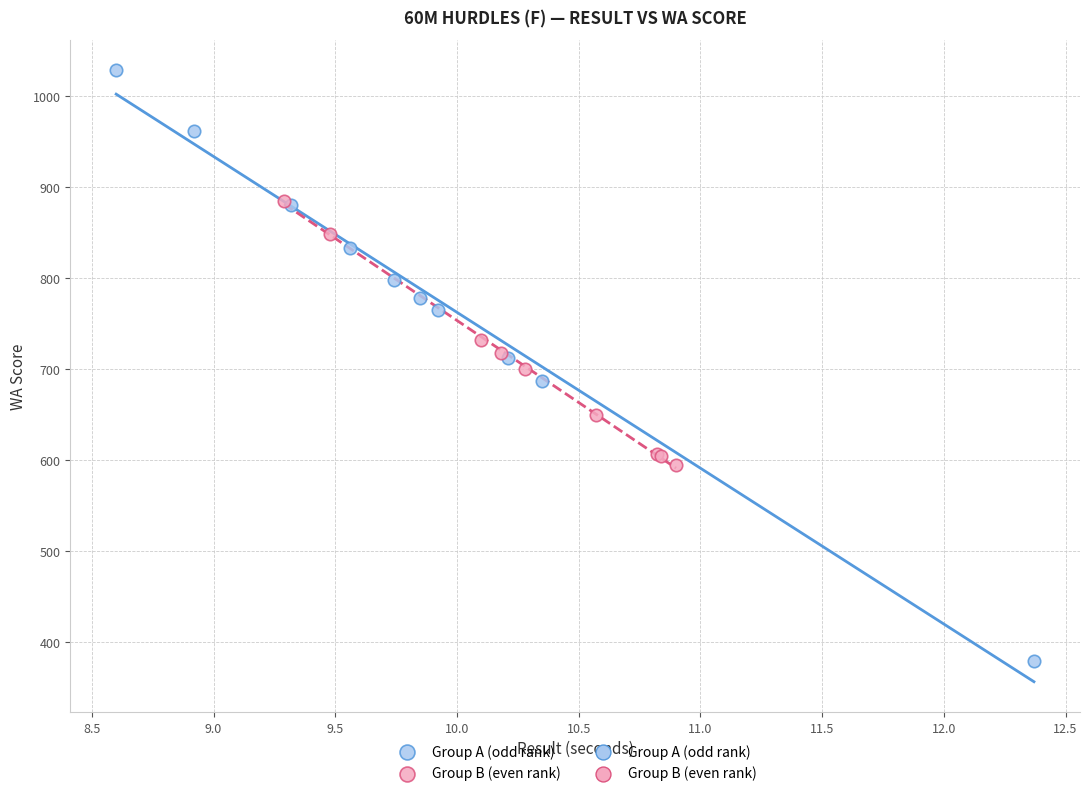

Which series contains the lowest Y value?

Group A (odd rank)